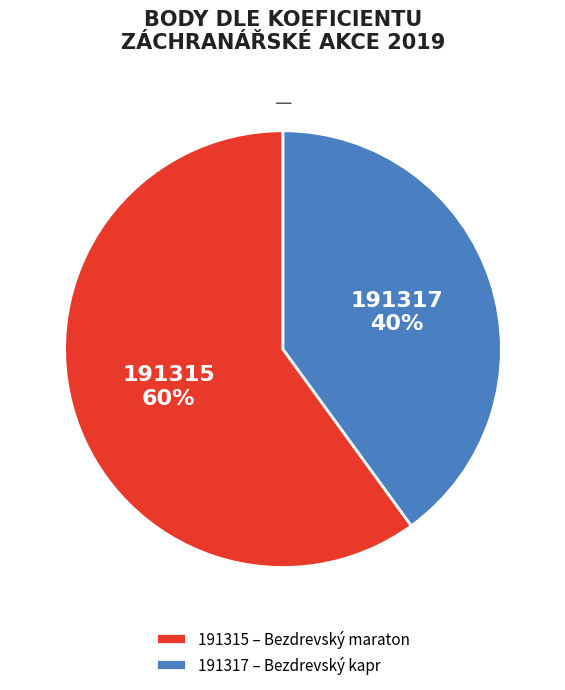

Is there a majority slice in this chart?

Yes